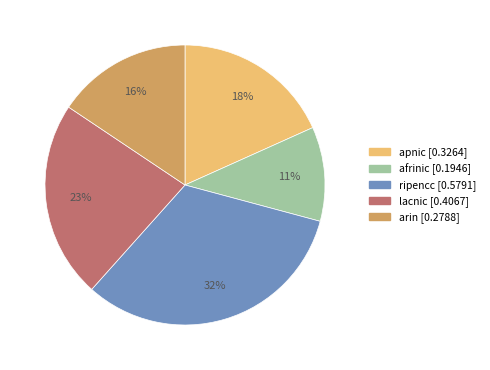

What is the smallest slice in the pie chart?

afrinic